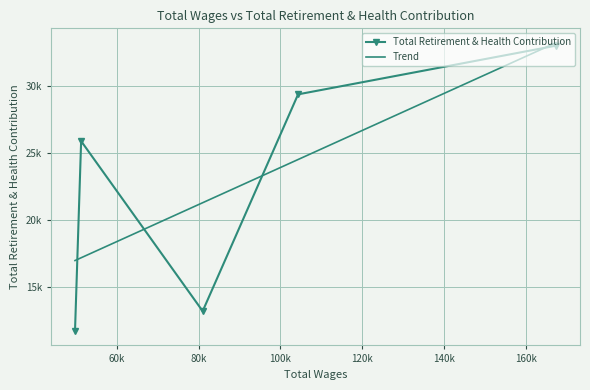

How many data points in Trend are above 21280?

3